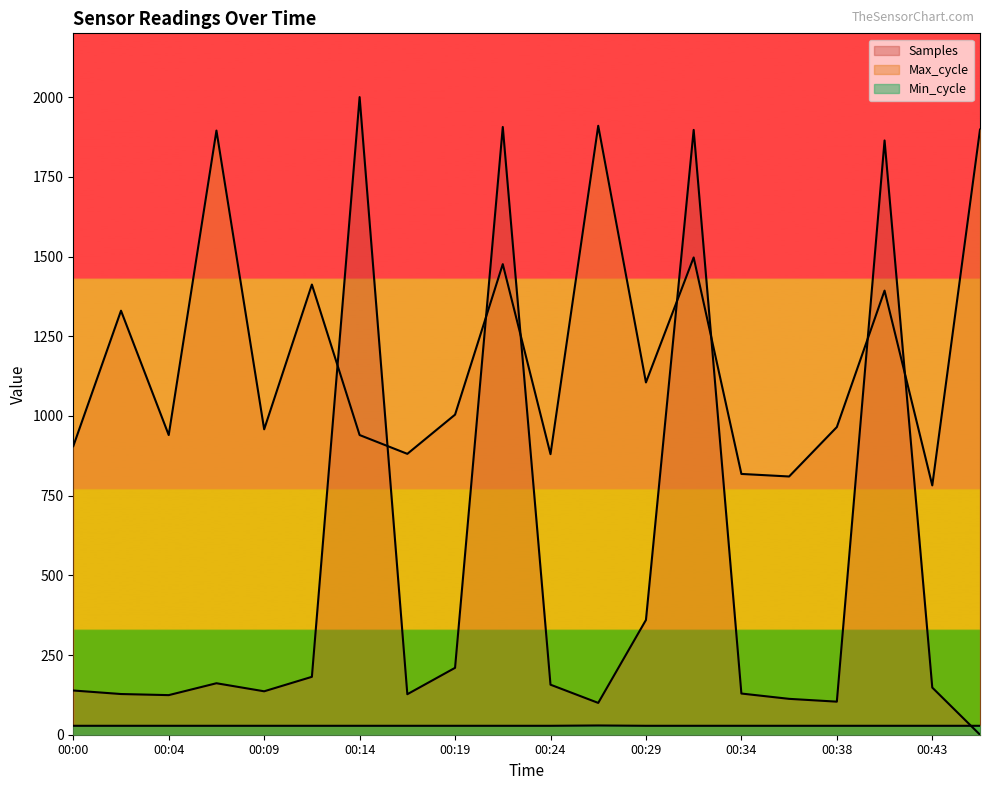

How many categories are shown in the chart?

20